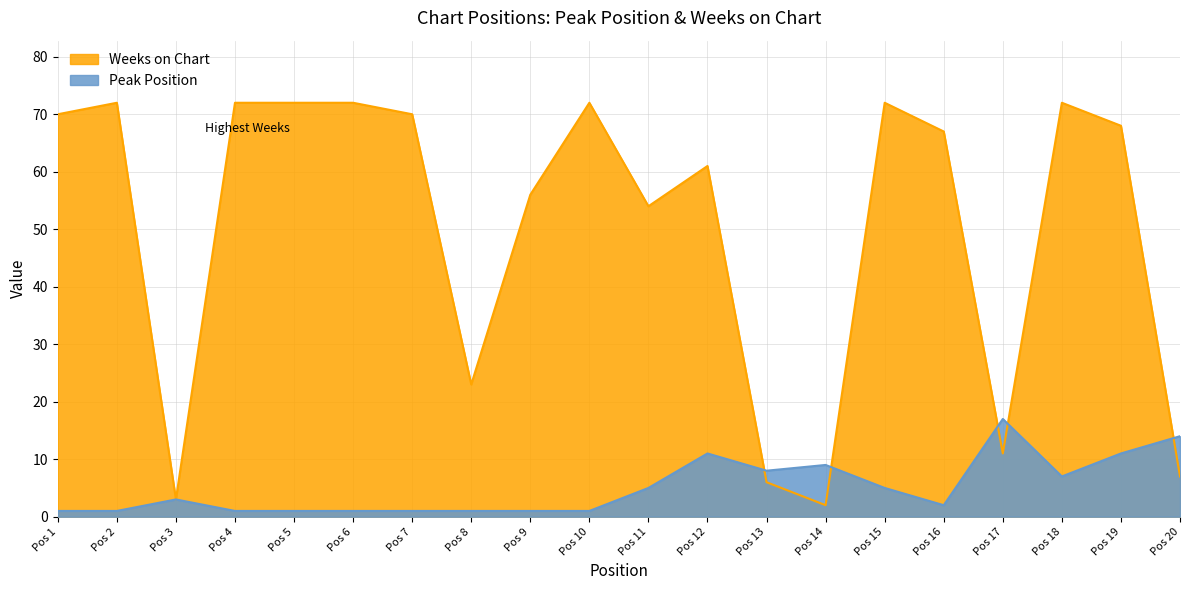

Which series has the largest total across all categories?

Weeks on Chart